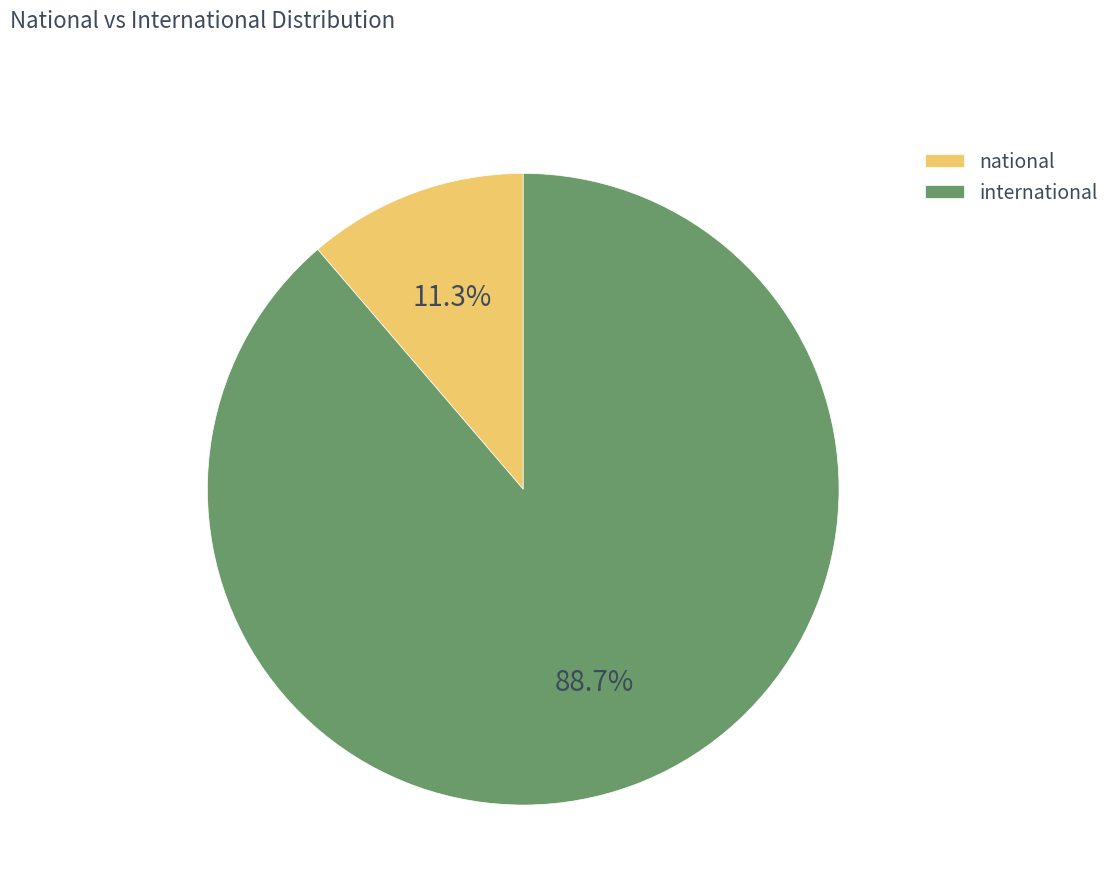

How many slices are in this pie chart?

2